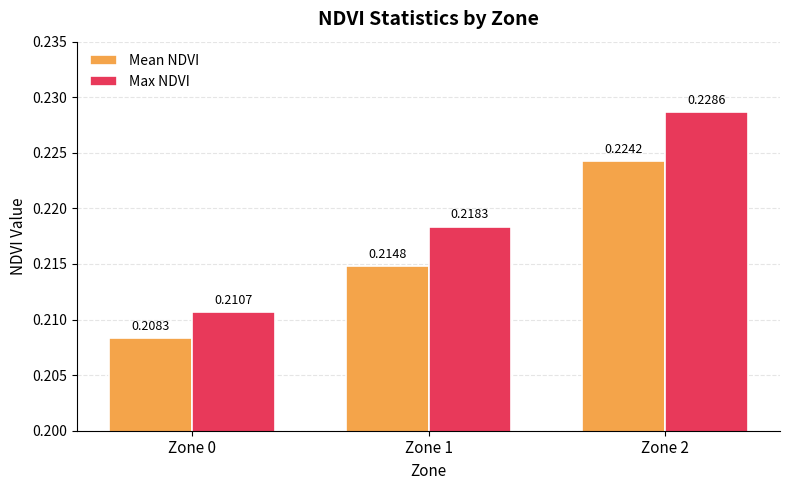

How many Max NDVI values are between 0 and 1?

3